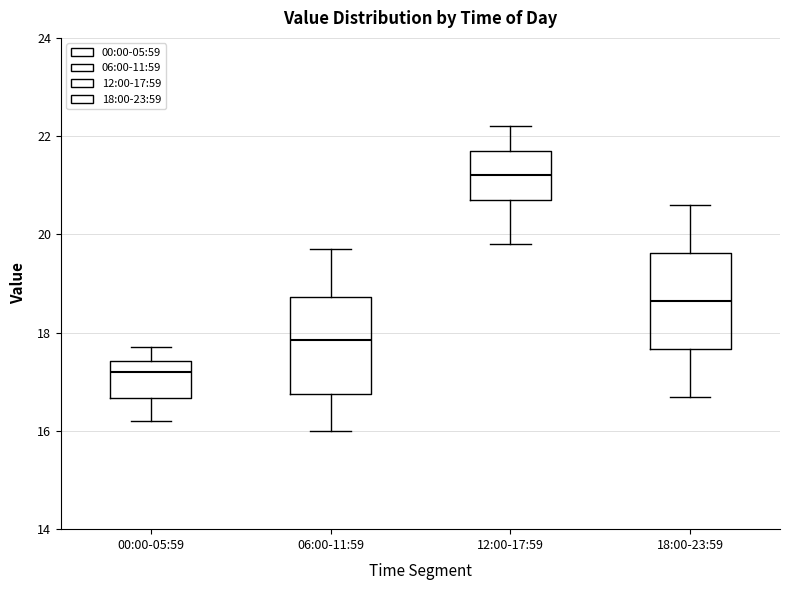

Where is the lower edge of the box for 06:00-11:59 on the y-axis? The values are not printed on the chart, so give them approximately, as read against the axis.

16.8